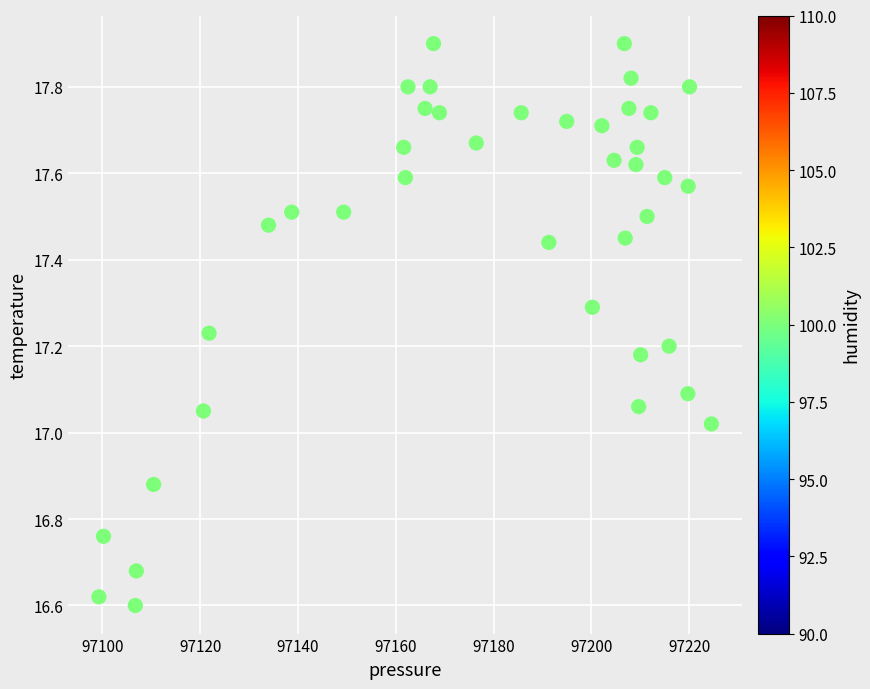

What is the range of Y values (max minus min)?

1.3